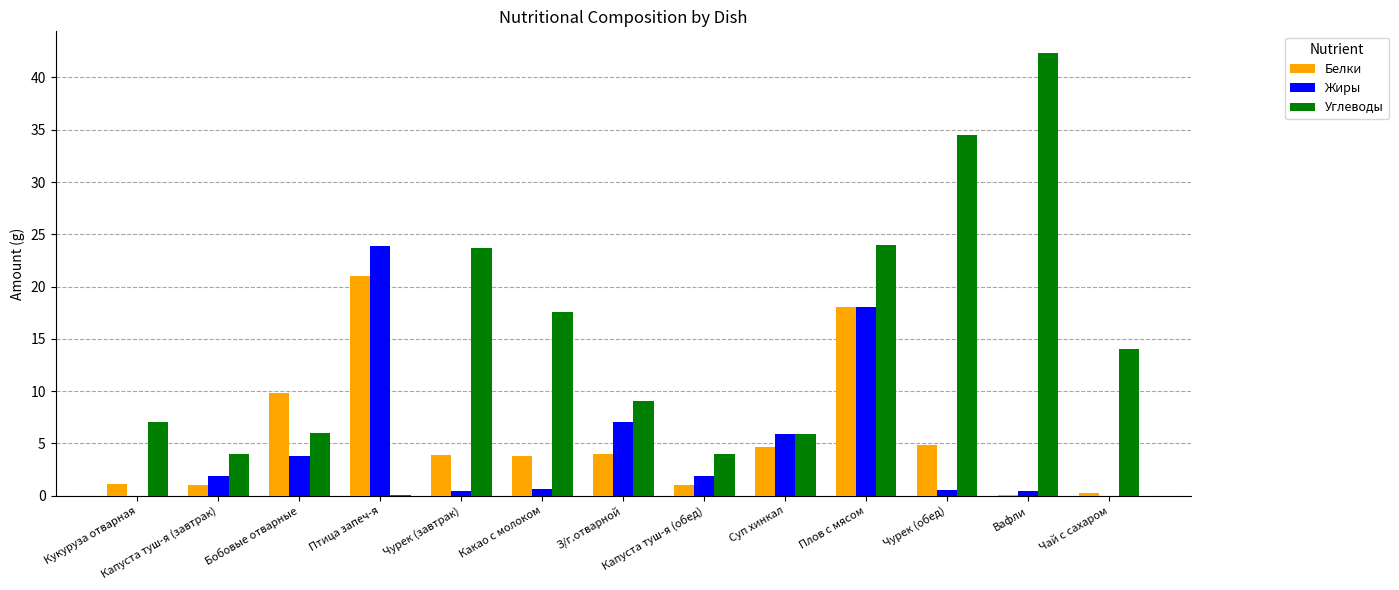

How many series are shown in this chart?

3